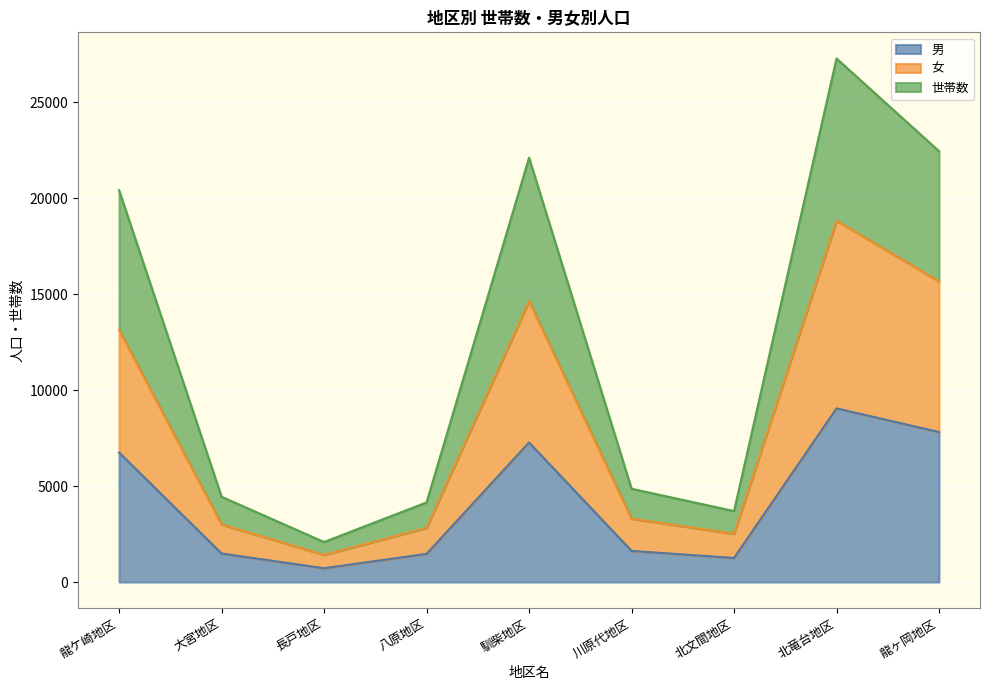

At how many categories does at least one series exceed 10068?

4